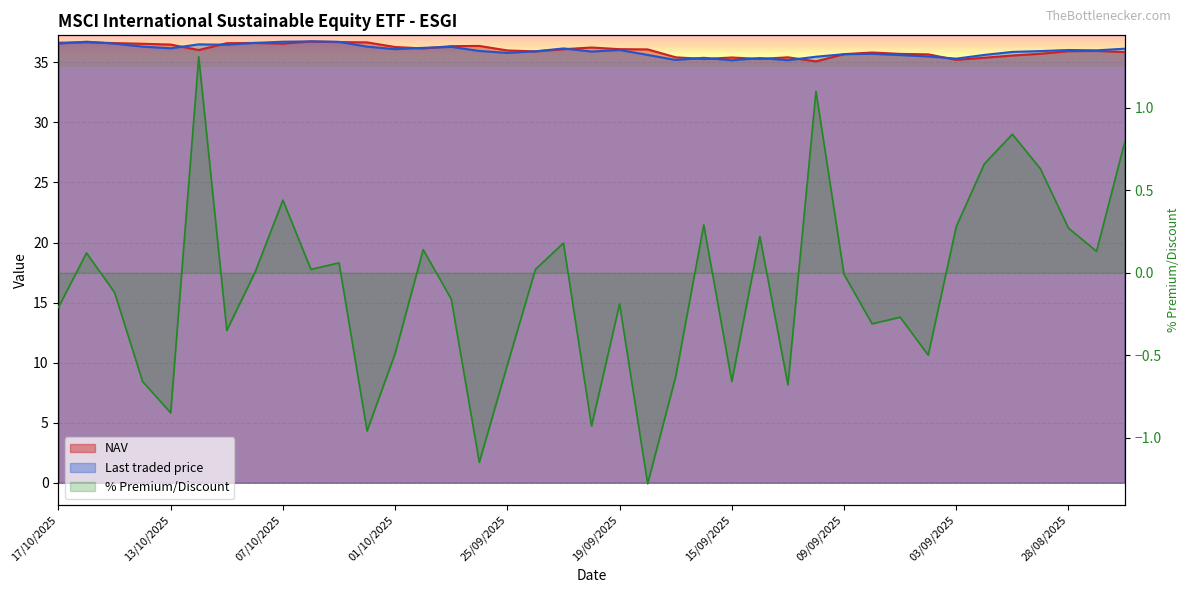

What is the maximum value for Last traded price?

36.8